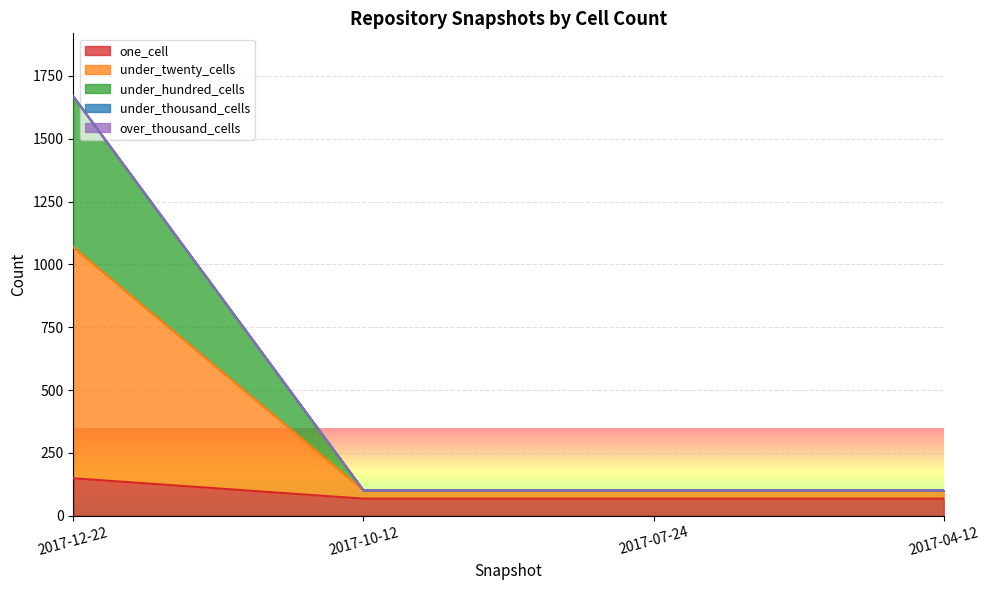

Count the under_hundred_cells values in the range 101 to 1668.

4